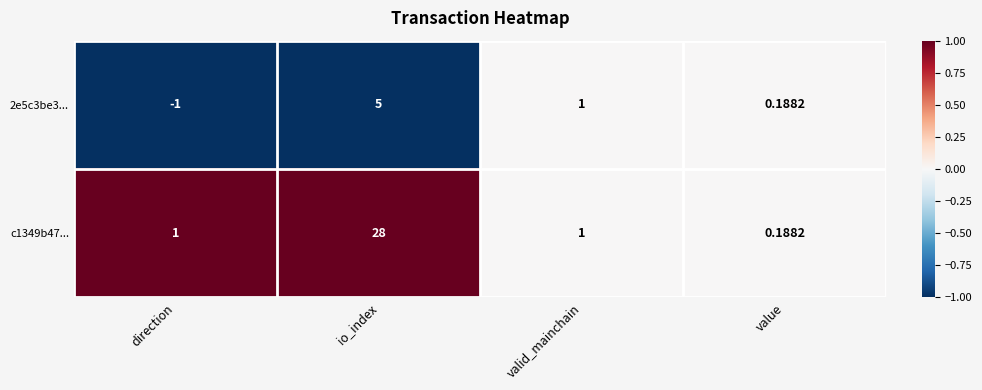

At which category does the chart reach its minimum across all series?

direction